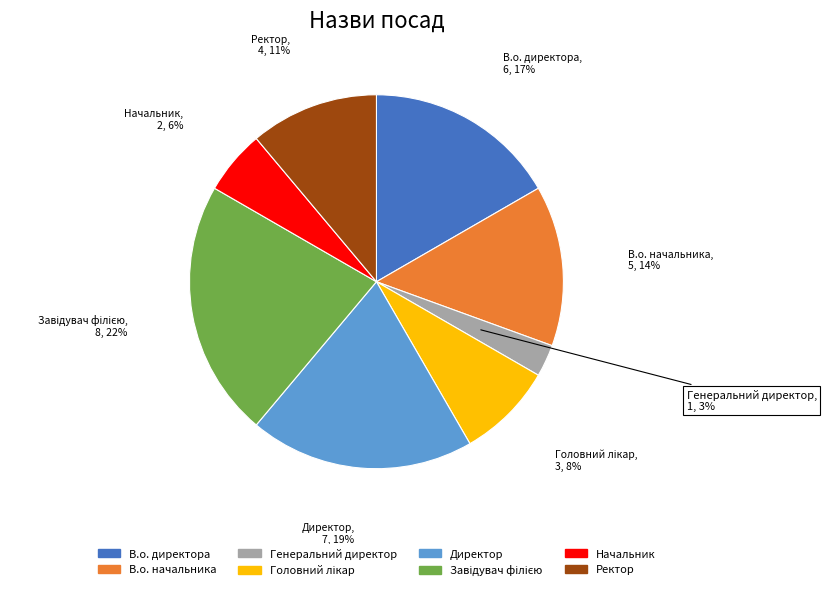

To the nearest percent, what is the difference between the largest and smallest slice percentages?

19%